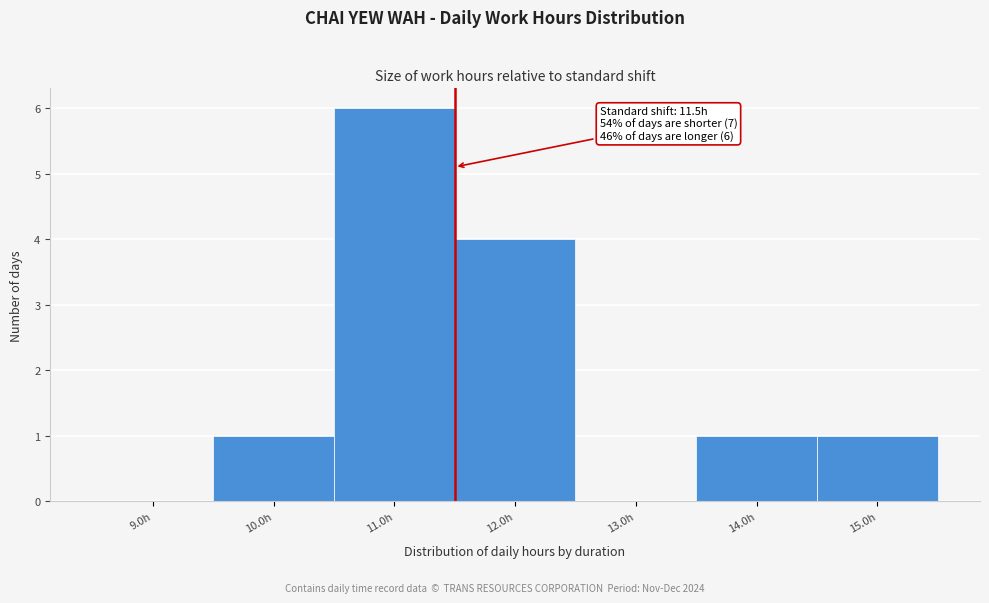

Over which range of the x-axis is the bar tallest?

10.5 to 11.5